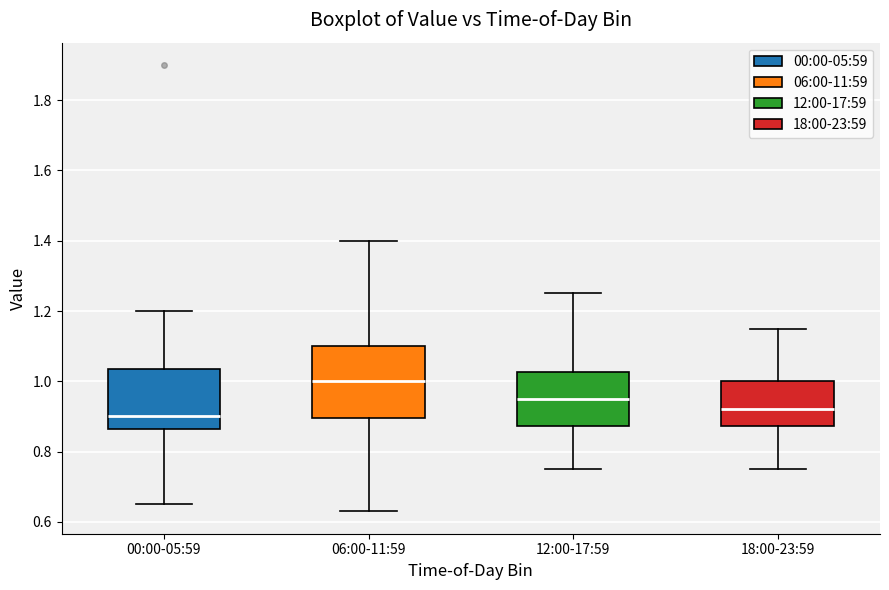

Reading left to right, read every box against the y-axis: the position of its median line, the range the box covers, and the ends of its whiskers. The values are not printed on the chart, so give them approximately, as read against the axis.

00:00-05:59: median 0.90, box 0.86 to 1.04, whiskers 0.66 to 1.20
06:00-11:59: median 1.00, box 0.90 to 1.10, whiskers 0.64 to 1.40
12:00-17:59: median 0.96, box 0.88 to 1.02, whiskers 0.76 to 1.26
18:00-23:59: median 0.92, box 0.88 to 1.00, whiskers 0.76 to 1.16